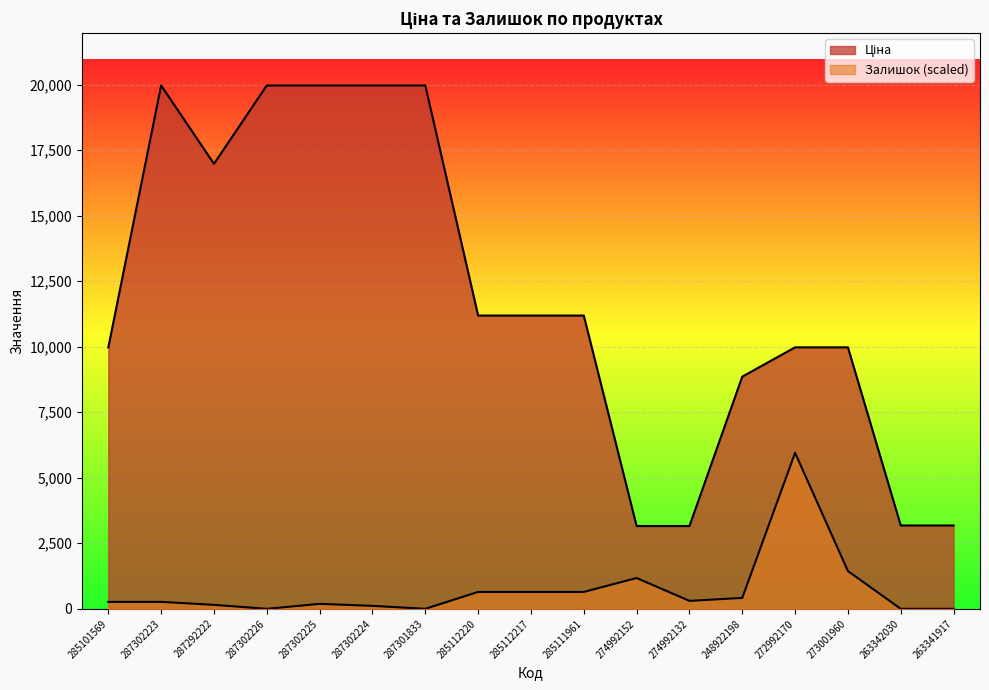

True or false: Залишок and Ціна intersect in this chart.

False